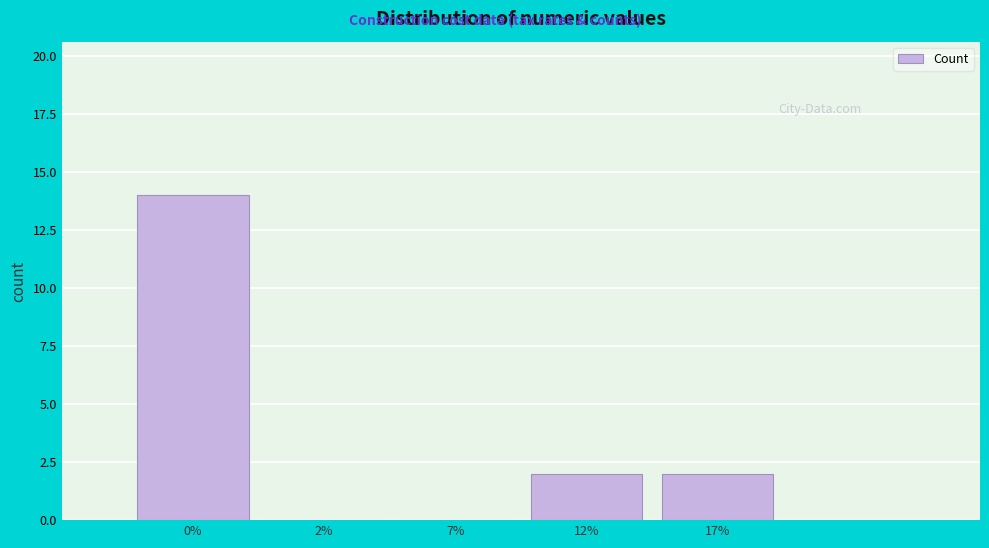

Reading right to left, what are all the values shown in this chart?

17%=2	12%=2	7%=0	2%=0	0%=14